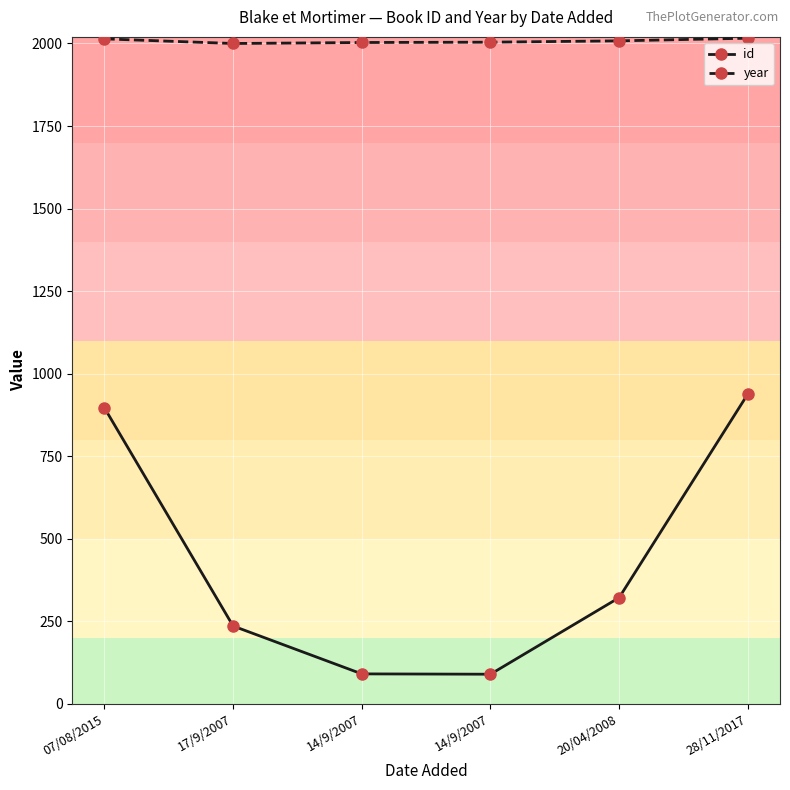

At which label is year closest to 2008?

20/04/2008